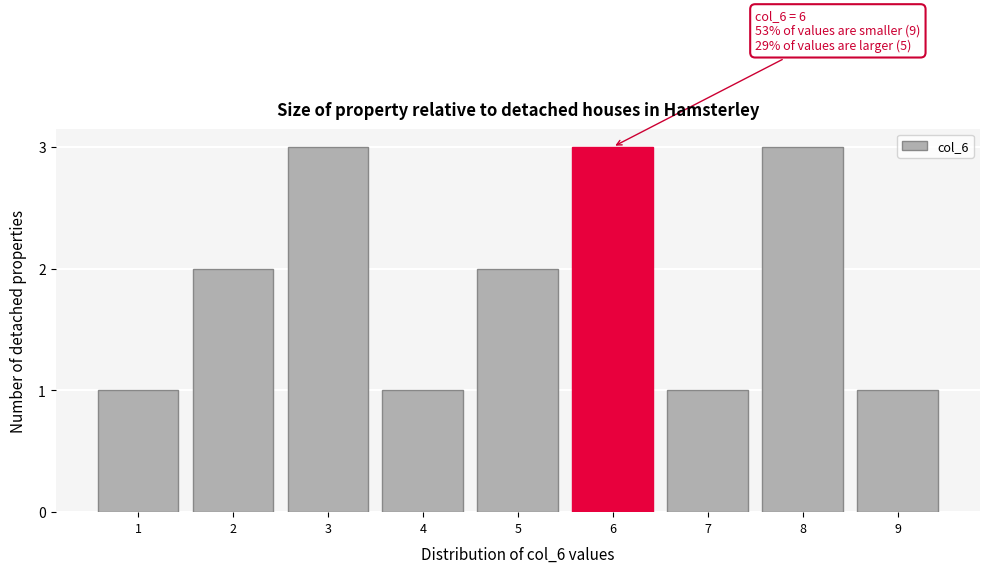

Reading left to right, what are all the values shown in this chart?

1	2	3	1	2	3	1	3	1